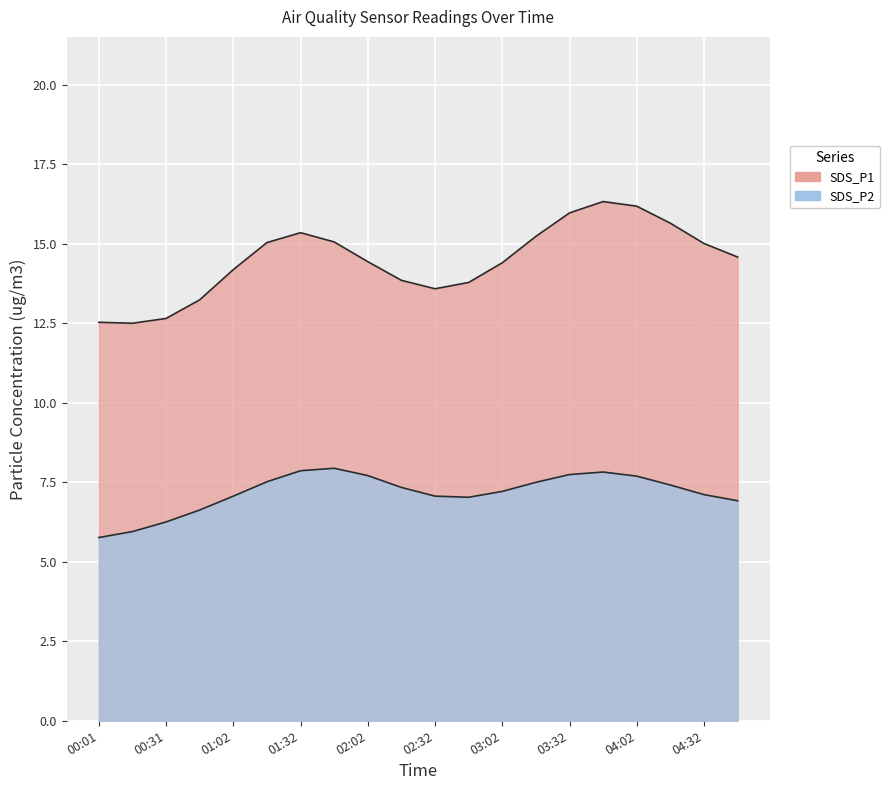

What is the sum of the SDS_P1 values at 03:02 and 01:02?

28.9